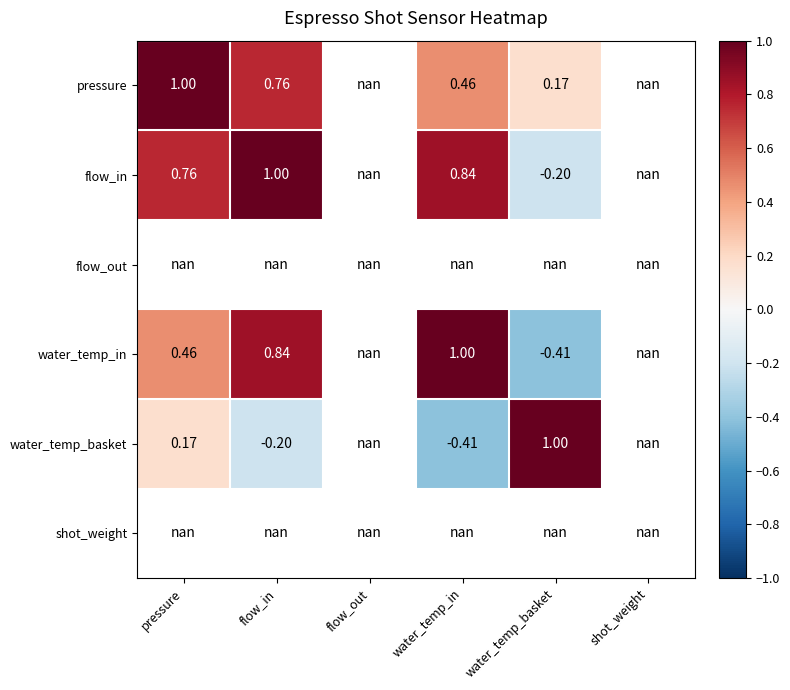

How many categories are shown in the chart?

6